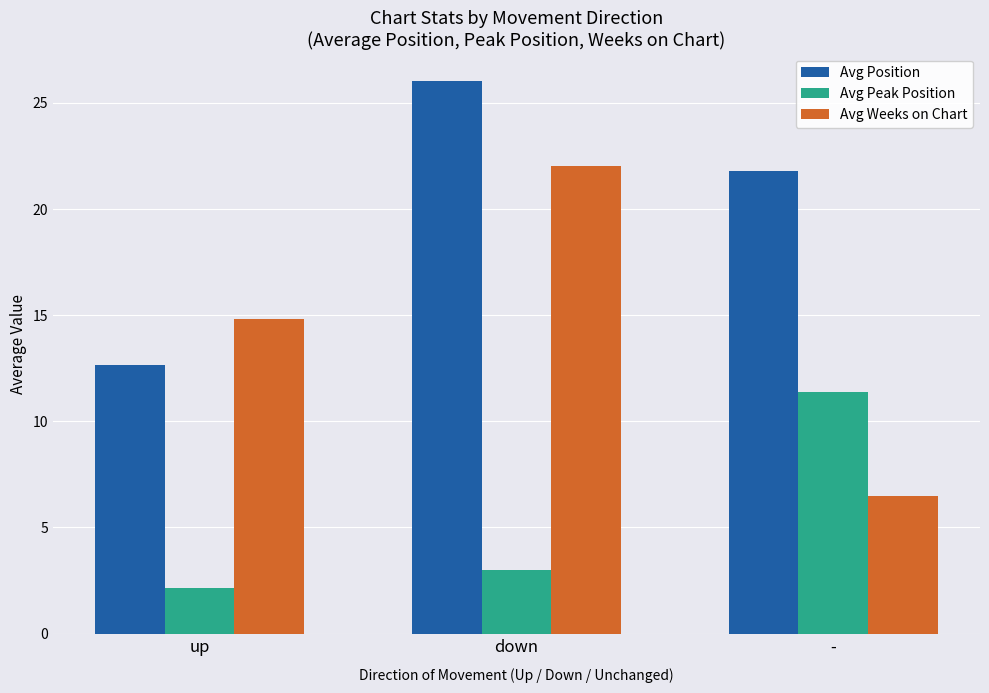

Where is Avg Weeks on Chart nearest to the value 14?

up